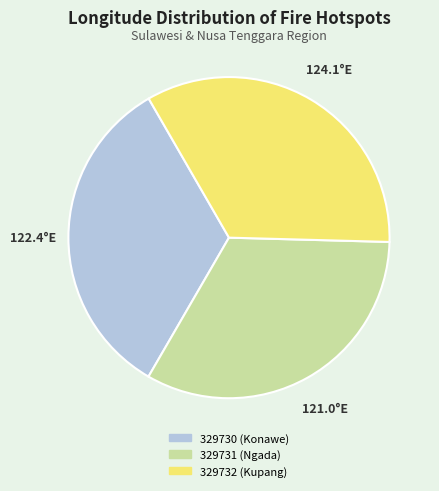

Do 329730 (Konawe) and 329732 (Kupang) together represent more than half of the pie?

Yes